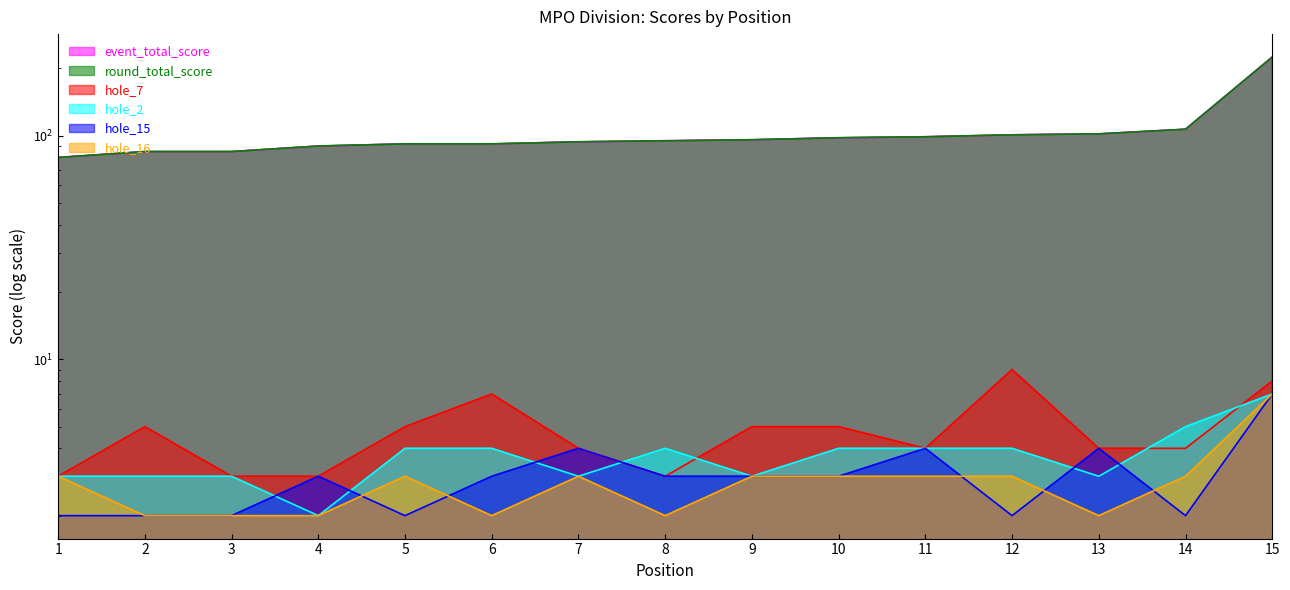

Reading left to right, what are all the values shown in this chart?

event_total_score: 1=80	2=85	3=85	4=90	5=92	6=92	7=94	8=95	9=96	10=98	11=99	12=101	13=102	14=107	15=225
round_total_score: 1=80	2=85	3=85	4=90	5=92	6=92	7=94	8=95	9=96	10=98	11=99	12=101	13=102	14=107	15=225
hole_7: 1=3	2=5	3=3	4=3	5=5	6=7	7=4	8=3	9=5	10=5	11=4	12=9	13=4	14=4	15=8
hole_2: 1=3	2=3	3=3	4=2	5=4	6=4	7=3	8=4	9=3	10=4	11=4	12=4	13=3	14=5	15=7
hole_15: 1=2	2=2	3=2	4=3	5=2	6=3	7=4	8=3	9=3	10=3	11=4	12=2	13=4	14=2	15=7
hole_16: 1=3	2=2	3=2	4=2	5=3	6=2	7=3	8=2	9=3	10=3	11=3	12=3	13=2	14=3	15=7